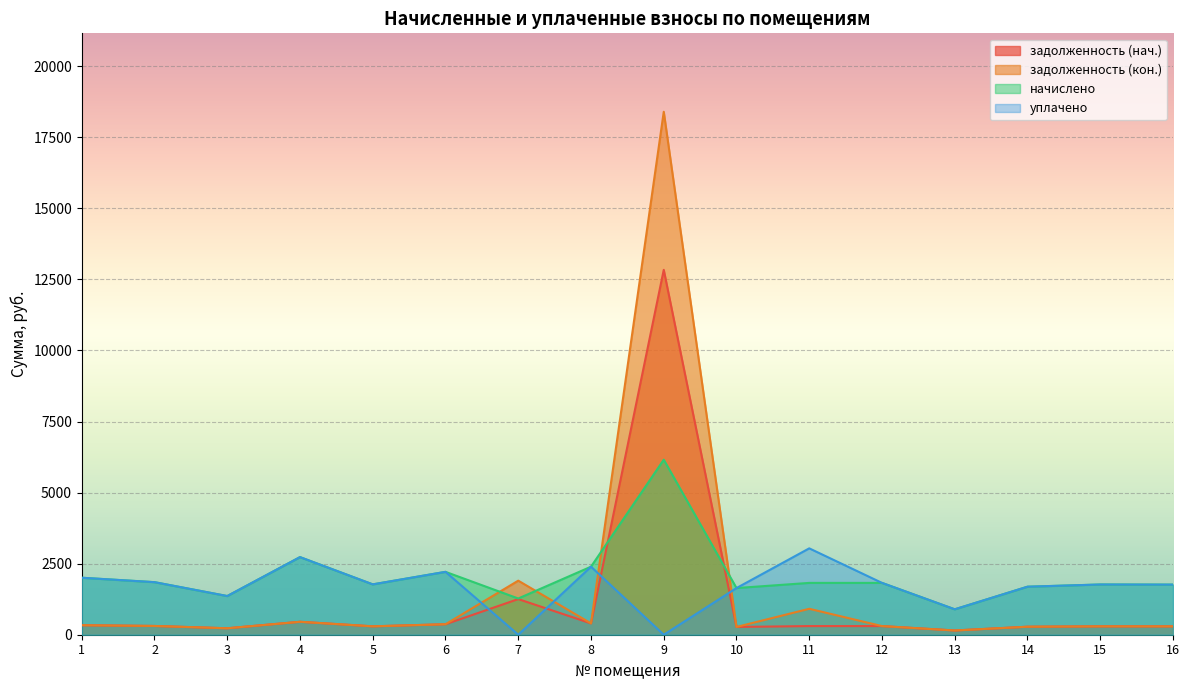

At which category does задолженность (нач.) reach its first local peak?

4